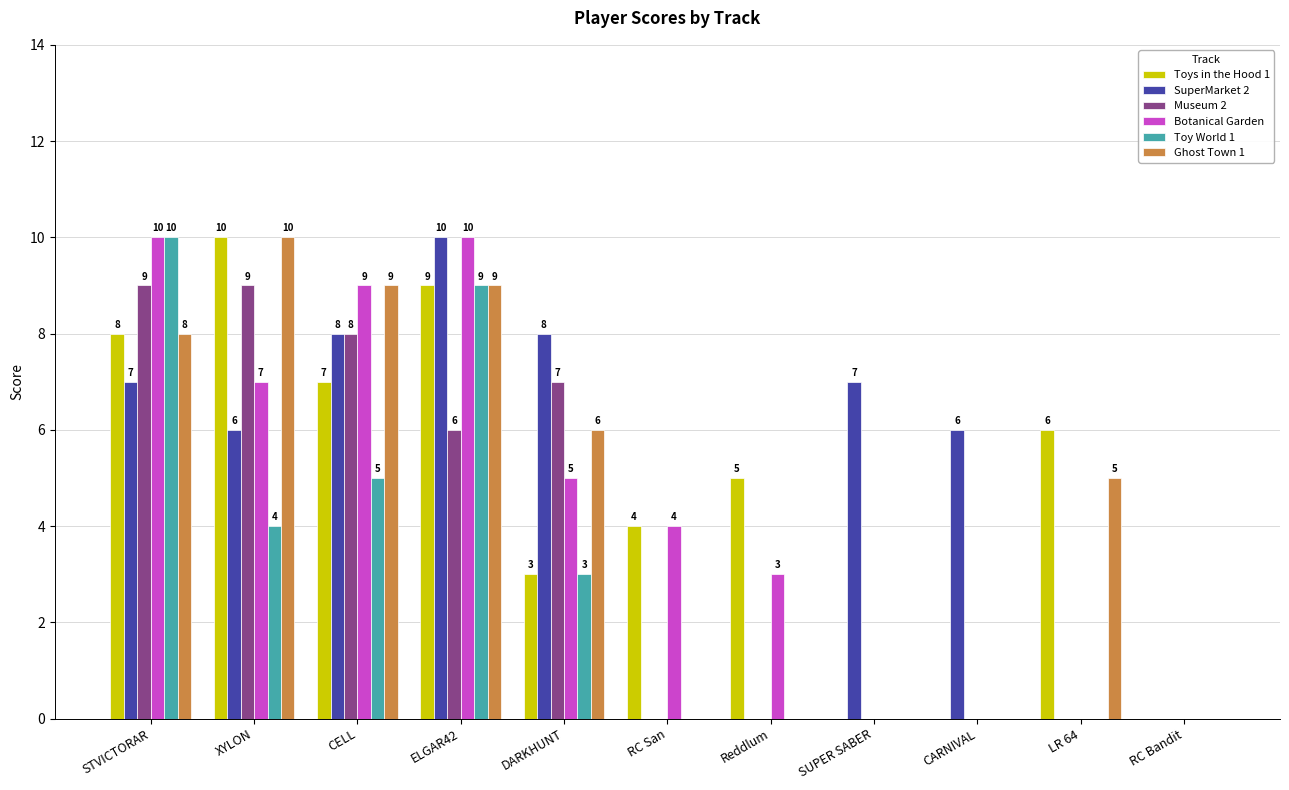

True or false: Ghost Town 1 has a value of 12 at ELGAR42.

False